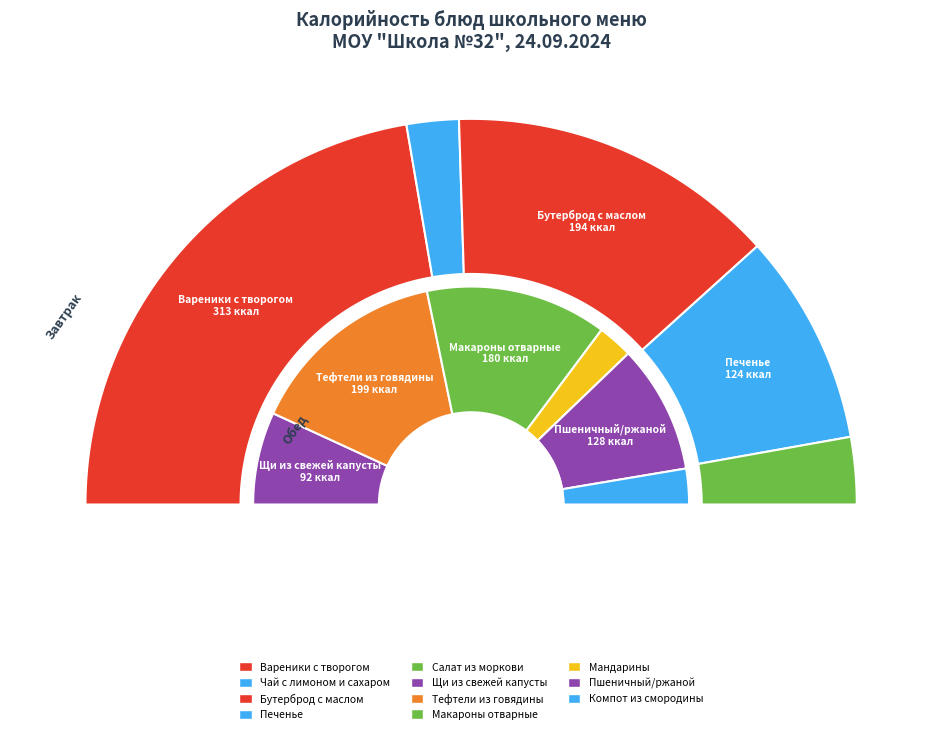

True or false: Щи из свежей капусты (Обед) accounts for 7% of the total.

True